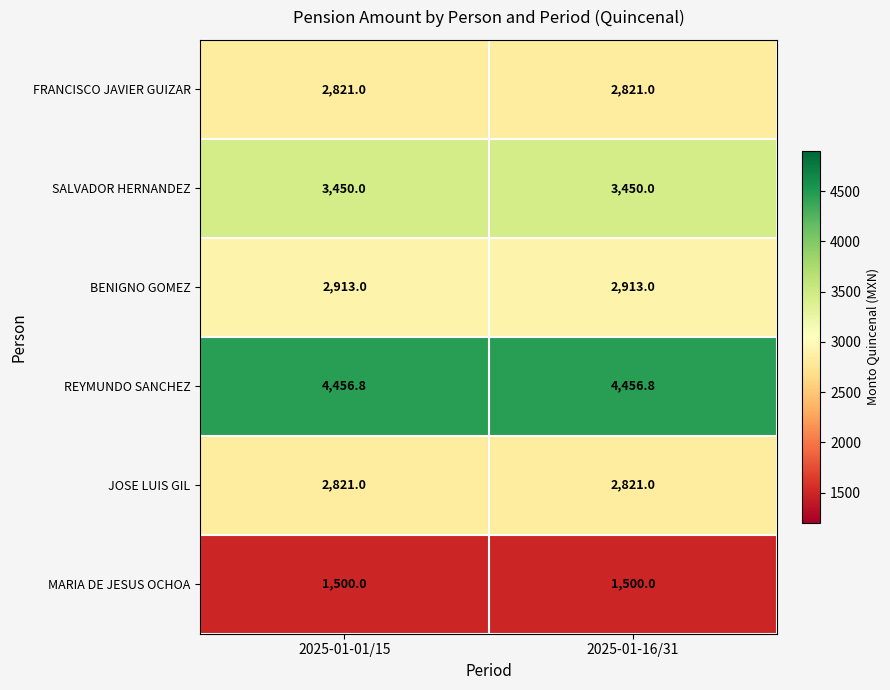

Reading left to right, transcribe all the data shown in this chart.

FRANCISCO JAVIER GUIZAR: 2821.0	2821.0
SALVADOR HERNANDEZ: 3450.0	3450.0
BENIGNO GOMEZ: 2913.0	2913.0
REYMUNDO SANCHEZ: 4456.8	4456.8
JOSE LUIS GIL: 2821.0	2821.0
MARIA DE JESUS OCHOA: 1500.0	1500.0